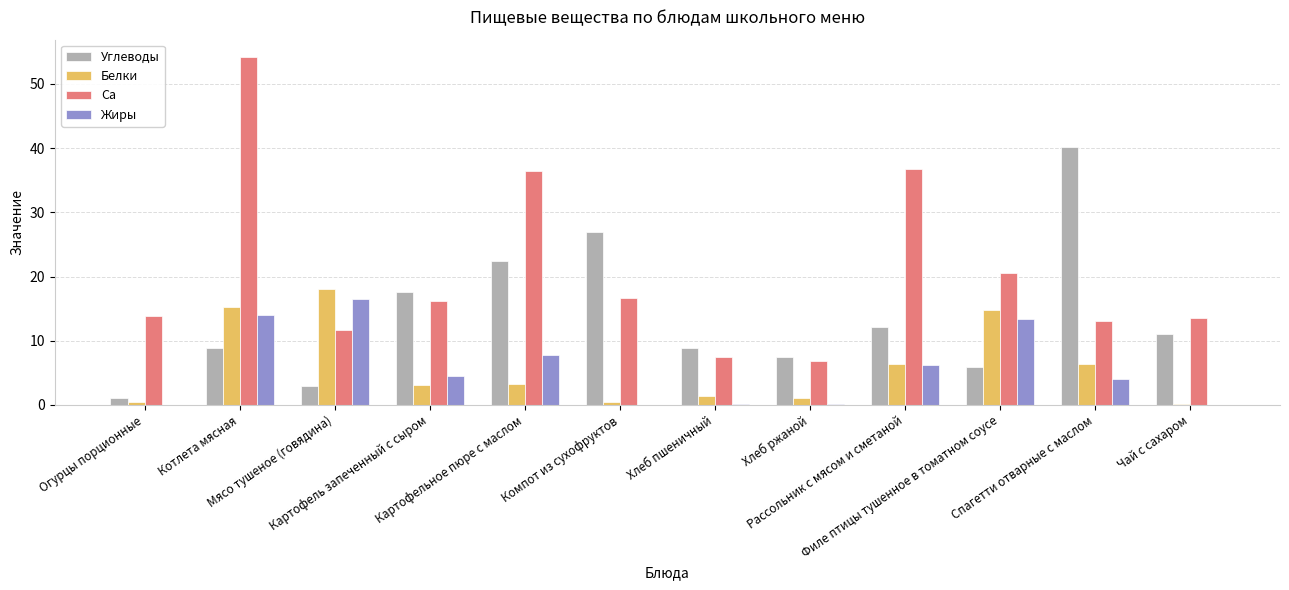

The value of Углеводы at Филе птицы тушенное в томатном соусе is 5.9. True or false?

True